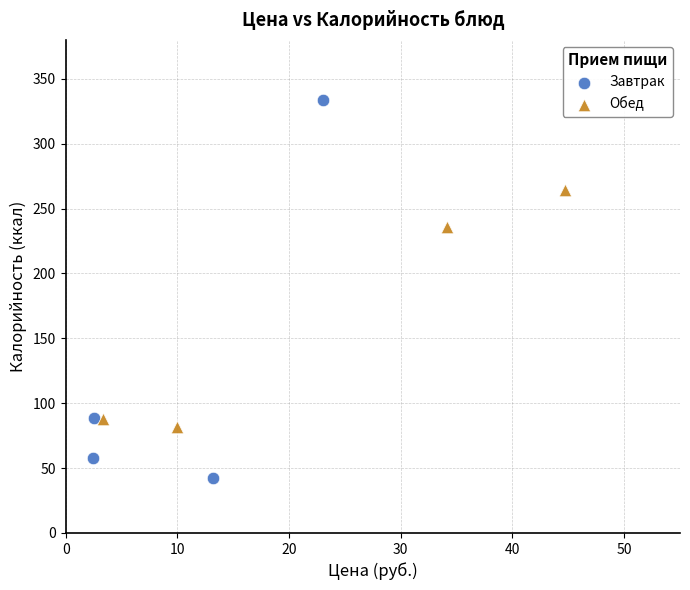

What are all the series names shown in the legend?

Завтрак, Обед